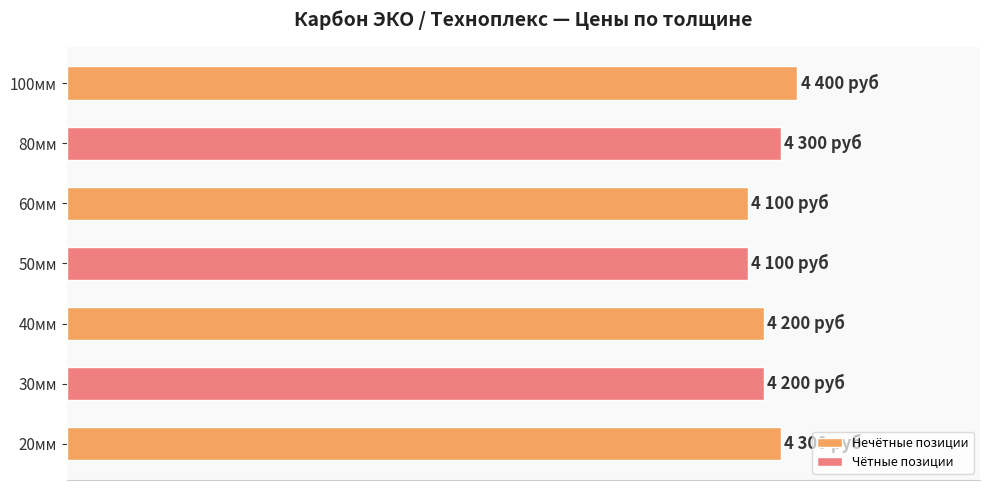

Are the bars grouped side by side (vs. stacked)?

No